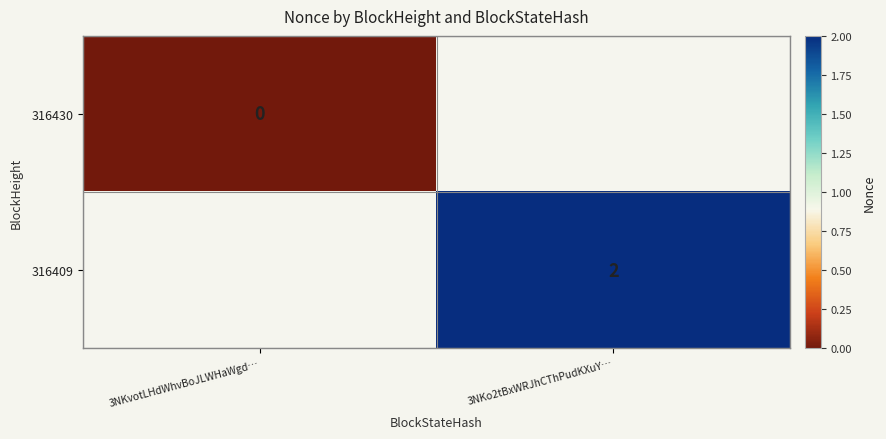

The 316409 series shows 2 at 3NKo2tBxWRJhCThPudKXuY…. True or false?

True